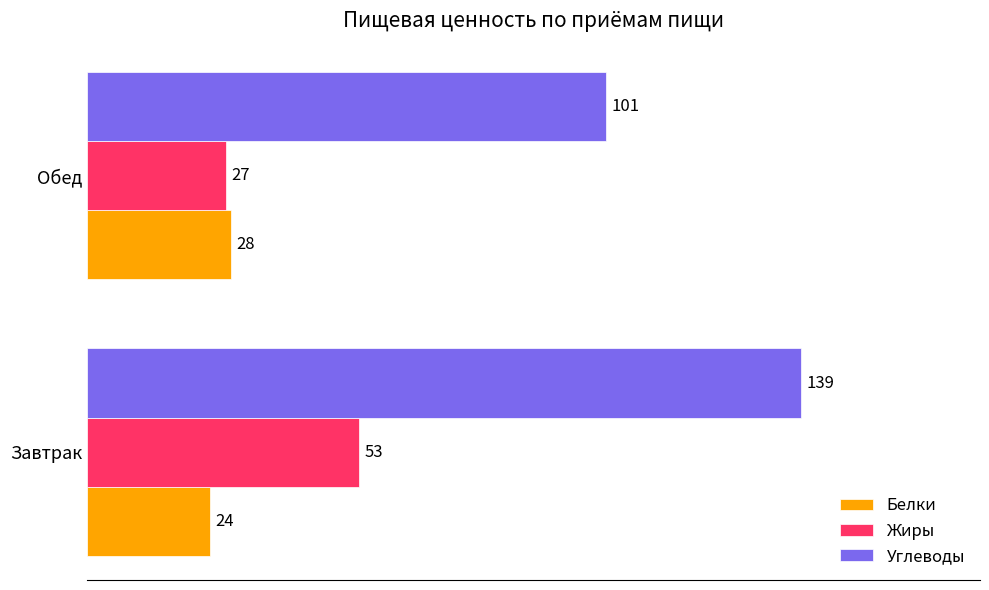

Between Завтрак and Обед, which series saw the biggest shift?

Углеводы